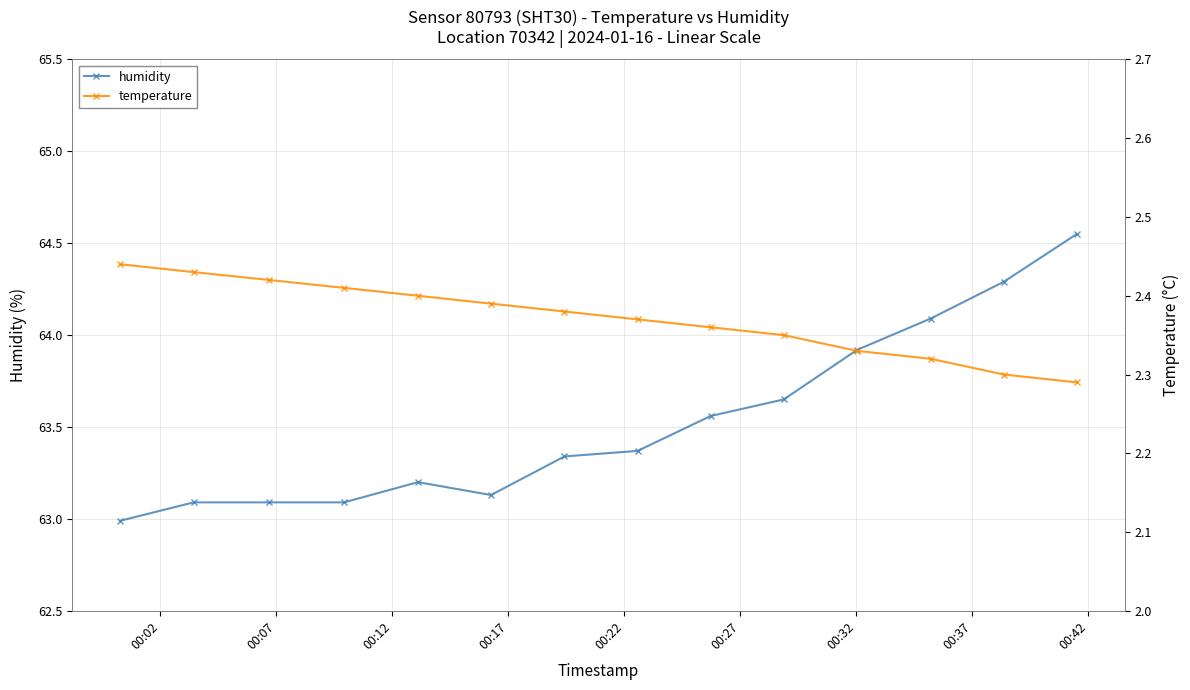

True or false: temperature and humidity cross at least once.

False